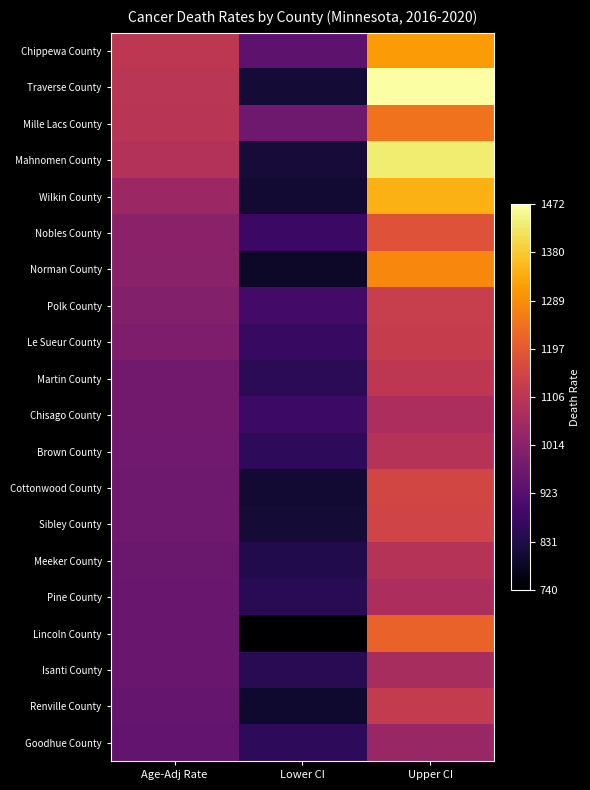

Reading right to left, transcribe all the data shown in this chart.

Chippewa County: Upper CI=1309.5	Lower CI=936.1	Age-Adj Rate=1111.0
Traverse County: Upper CI=1471.8	Lower CI=810.0	Age-Adj Rate=1104.4
Mille Lacs County: Upper CI=1245.5	Lower CI=968.4	Age-Adj Rate=1100.5
Mahnomen County: Upper CI=1433.2	Lower CI=811.8	Age-Adj Rate=1090.3
Wilkin County: Upper CI=1341.3	Lower CI=804.2	Age-Adj Rate=1047.6
Nobles County: Upper CI=1181.8	Lower CI=874.9	Age-Adj Rate=1019.9
Norman County: Upper CI=1280.0	Lower CI=793.7	Age-Adj Rate=1015.2
Polk County: Upper CI=1130.4	Lower CI=890.5	Age-Adj Rate=1005.1
Le Sueur County: Upper CI=1127.5	Lower CI=869.0	Age-Adj Rate=992.1
Martin County: Upper CI=1111.0	Lower CI=848.8	Age-Adj Rate=973.4
Chisago County: Upper CI=1075.8	Lower CI=878.1	Age-Adj Rate=973.3
Brown County: Upper CI=1096.3	Lower CI=855.2	Age-Adj Rate=970.2
Cottonwood County: Upper CI=1154.2	Lower CI=805.9	Age-Adj Rate=968.5
Sibley County: Upper CI=1147.0	Lower CI=810.6	Age-Adj Rate=967.9
Meeker County: Upper CI=1095.5	Lower CI=835.2	Age-Adj Rate=958.8
Pine County: Upper CI=1076.6	Lower CI=846.8	Age-Adj Rate=956.6
Lincoln County: Upper CI=1216.2	Lower CI=739.8	Age-Adj Rate=956.2
Isanti County: Upper CI=1070.2	Lower CI=847.9	Age-Adj Rate=954.3
Renville County: Upper CI=1121.5	Lower CI=802.0	Age-Adj Rate=951.8
Goodhue County: Upper CI=1040.8	Lower CI=856.7	Age-Adj Rate=945.4